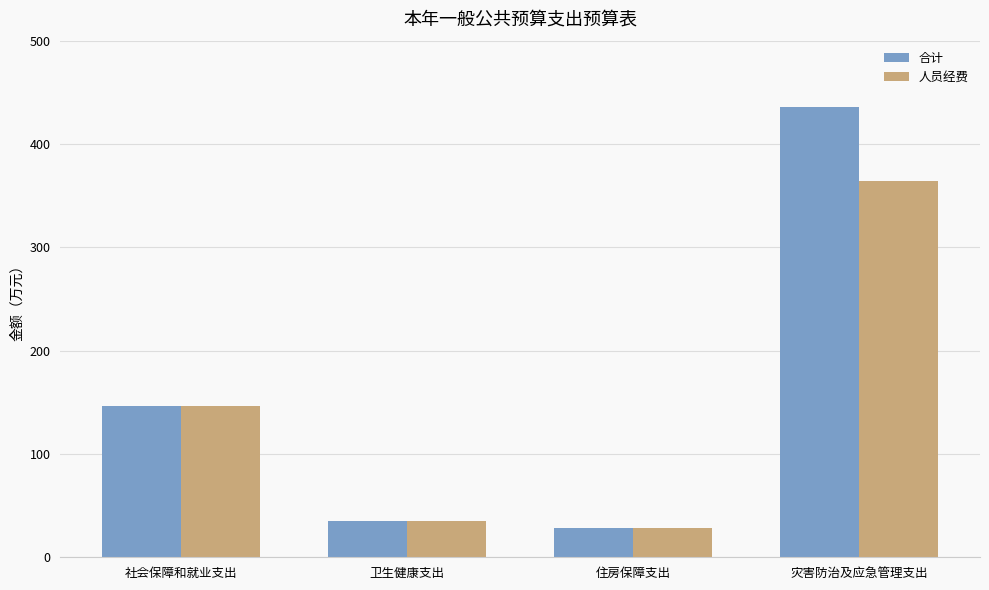

What is the sum of all 人员经费 values?

572.9